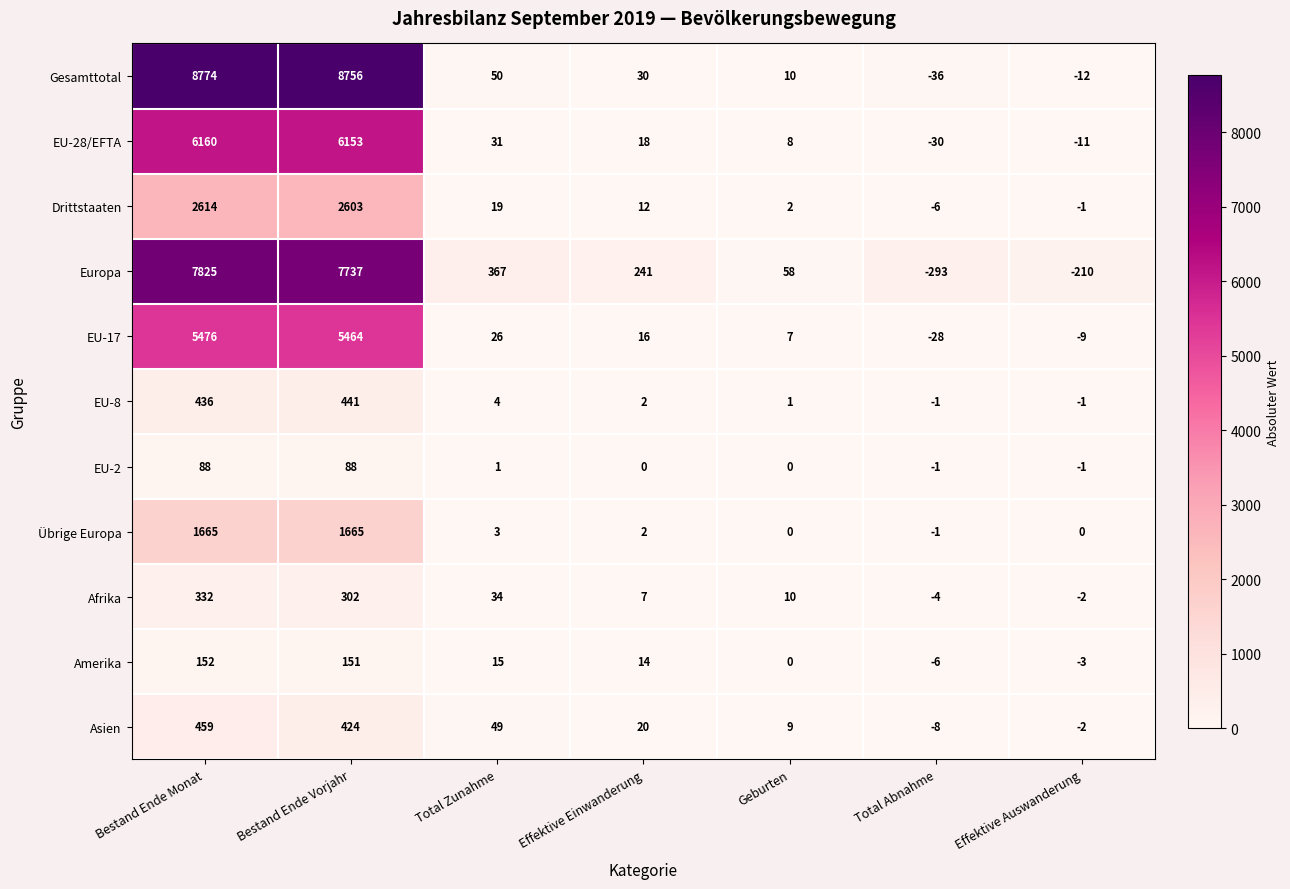

Which series has the largest total across all categories?

Gesamttotal